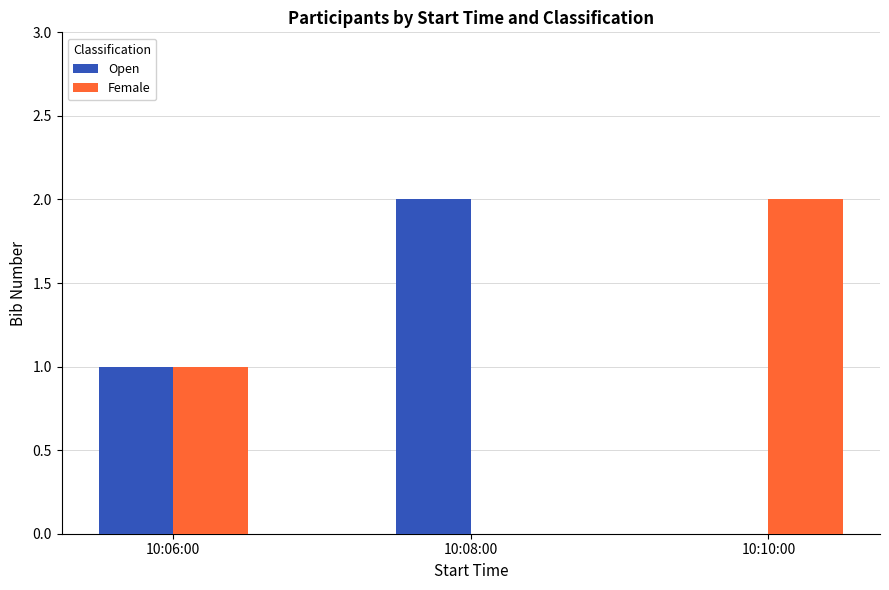

Is it true that Open equals 2 at 10:08:00?

True